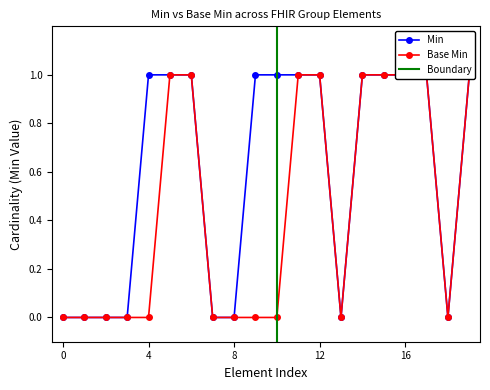

Count the number of data series in this chart.

2